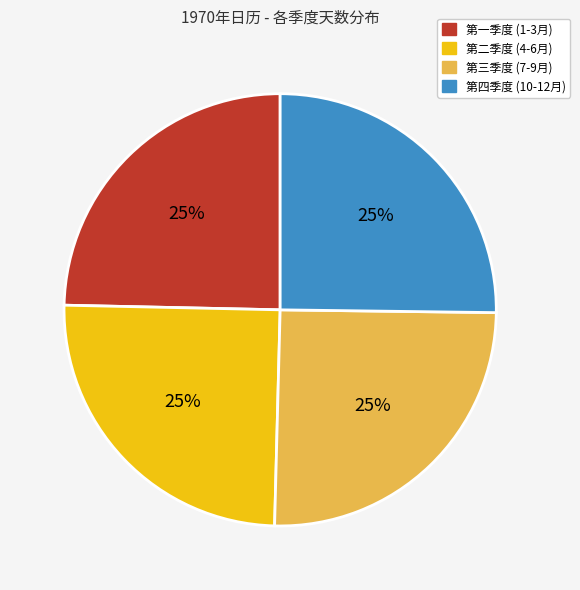

To the nearest percent, what is the average slice percentage?

25%